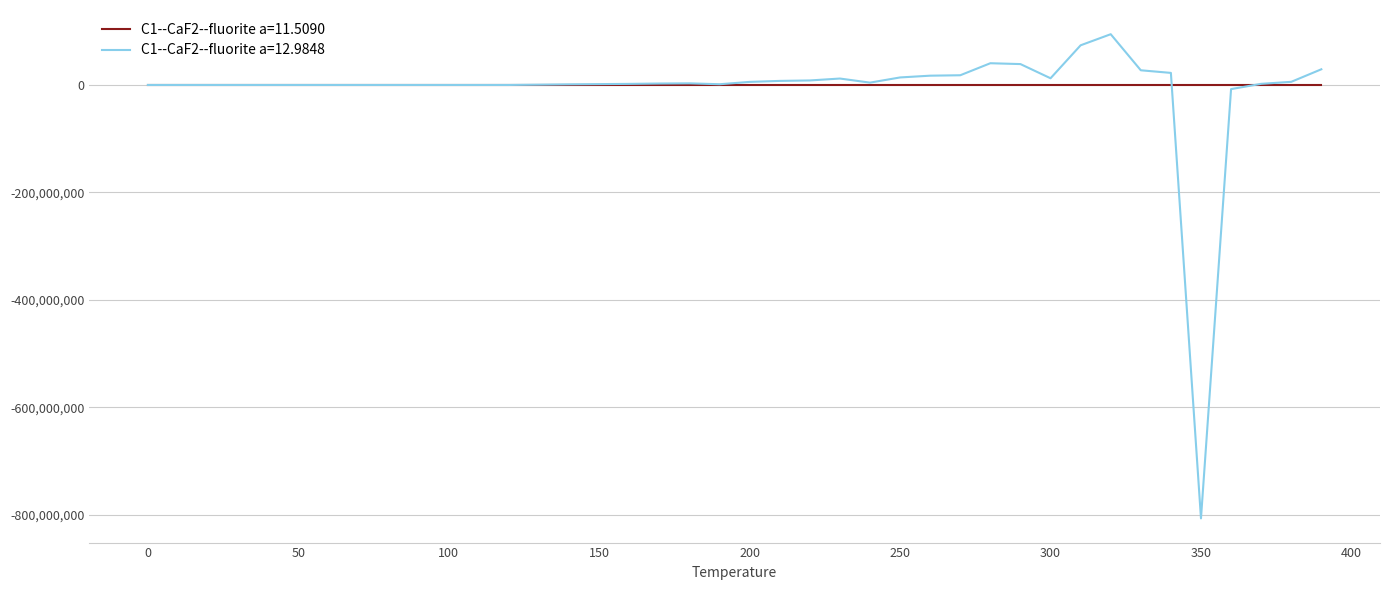

List the series in order of their peak value, lowest first.

C1--CaF2--fluorite a=11.5090, C1--CaF2--fluorite a=12.9848